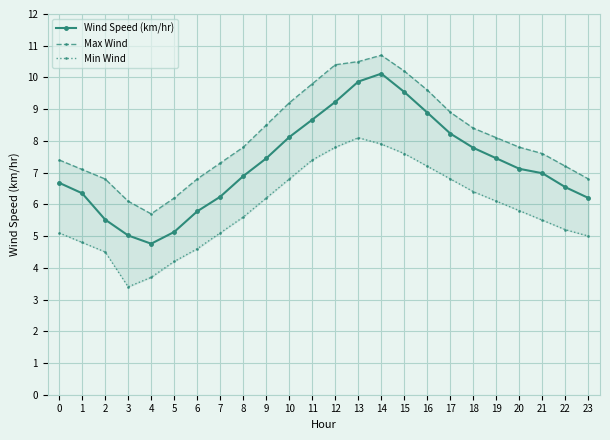

What is the value of the Wind Speed (km/hr) point at the 13th from the left?

9.2